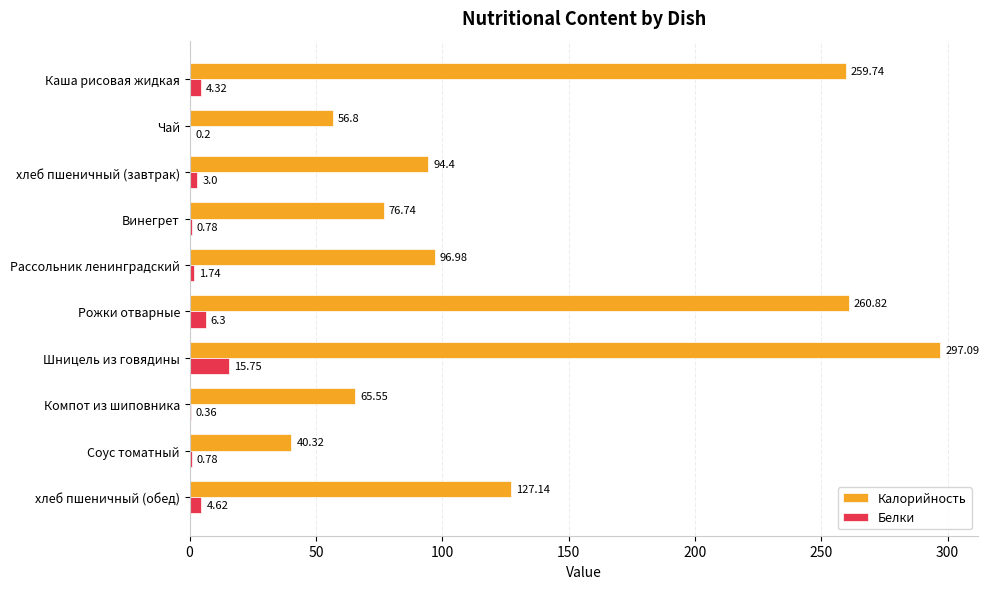

At which category is the sum across all series the highest?

Шницель из говядины